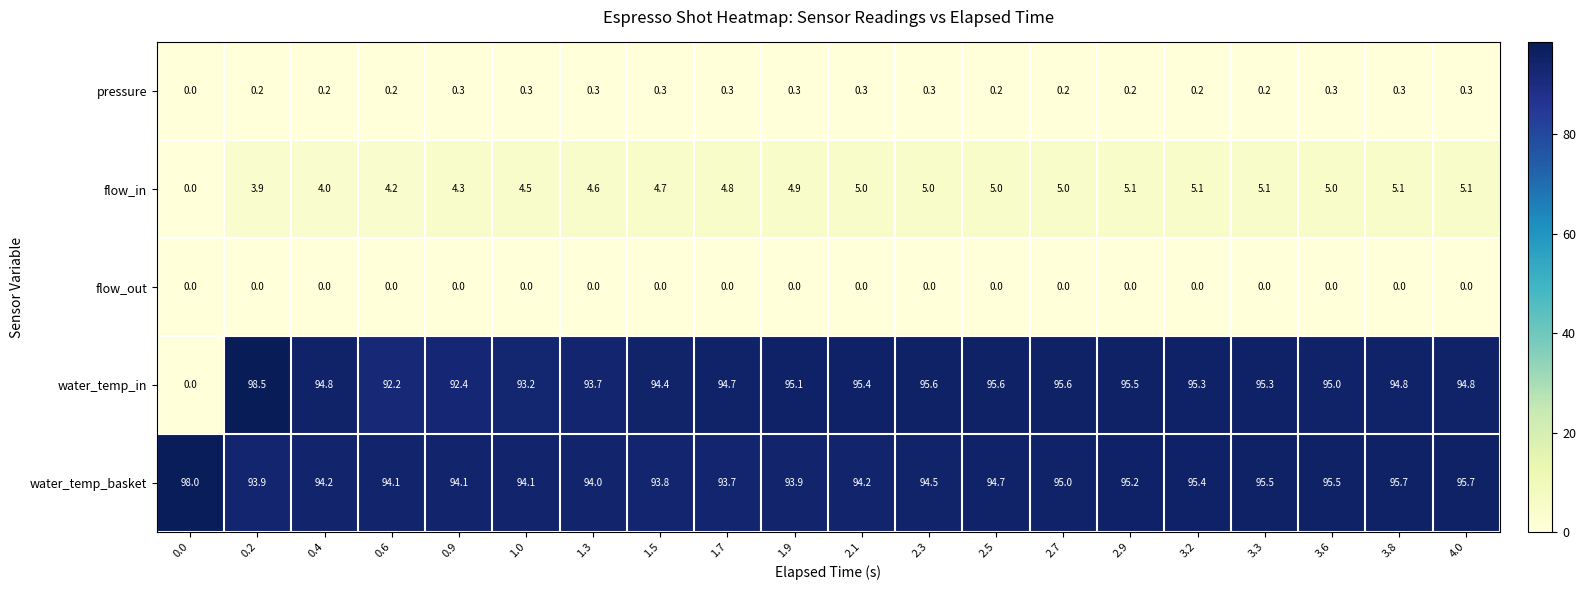

At how many categories does at least one series exceed 89?

20